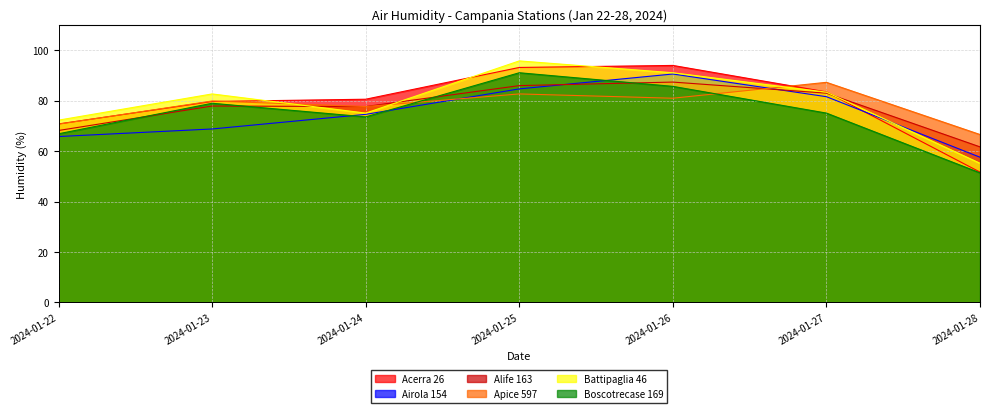

True or false: Acerra 26 and Boscotrecase 169 intersect in this chart.

False